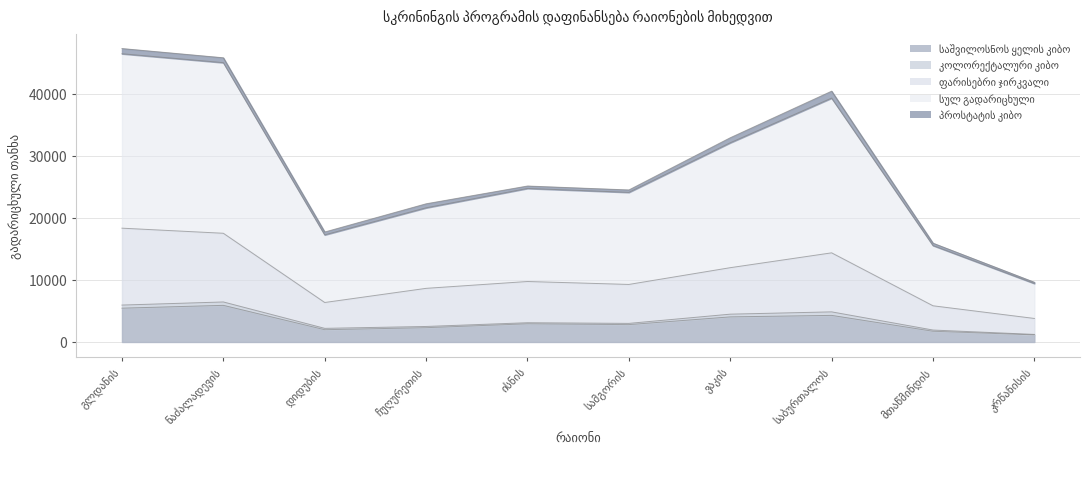

How many interior local valleys does the ფარისებრი ჯირკვალი series have?

2